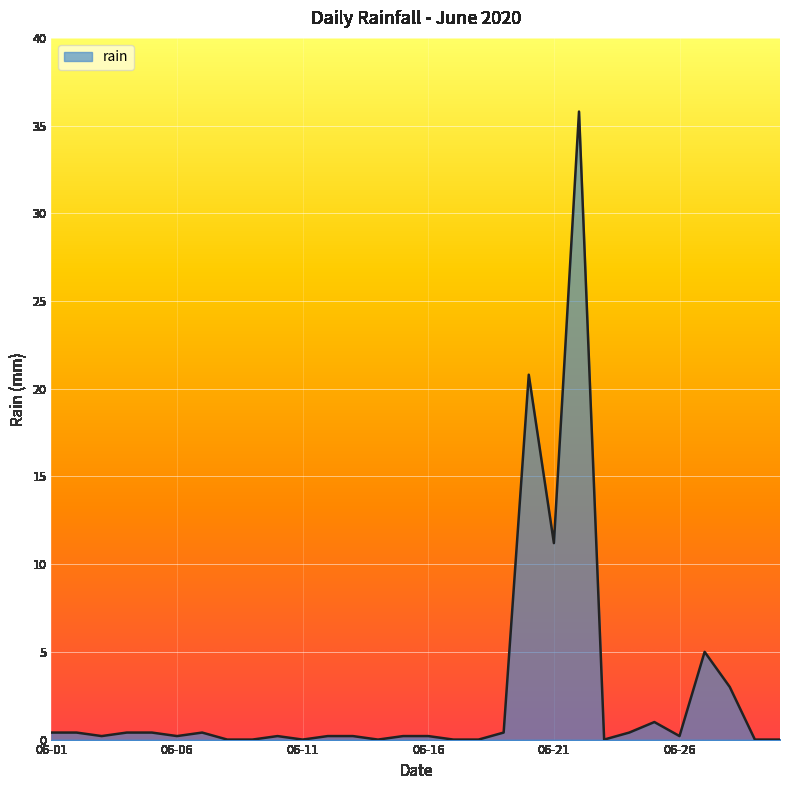

What is the difference between the maximum and minimum values?

35.8